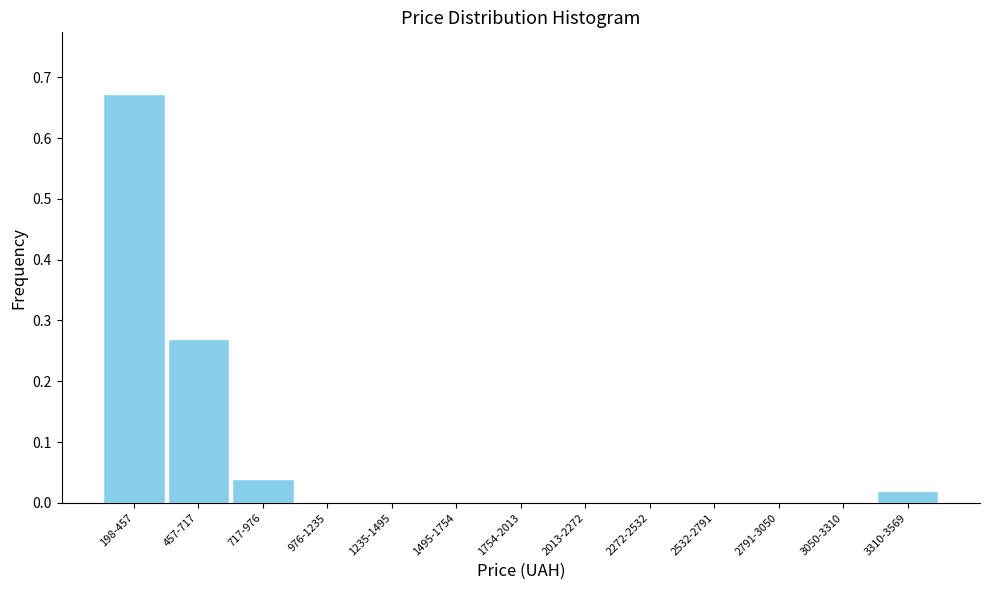

What is the change in value from 198-457 to 2013-2272?

-0.7